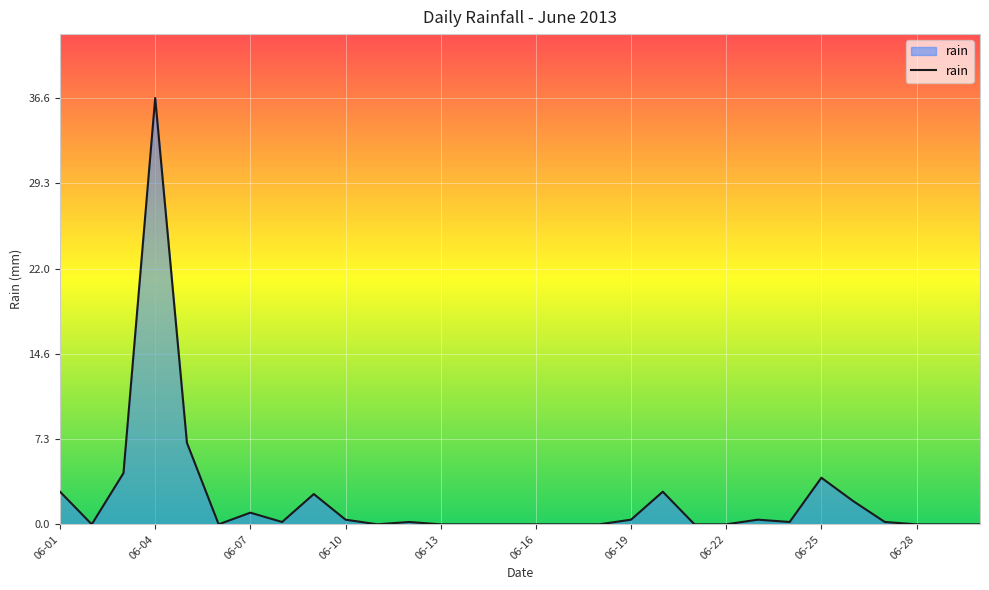

What is the maximum value shown in the chart?

36.6